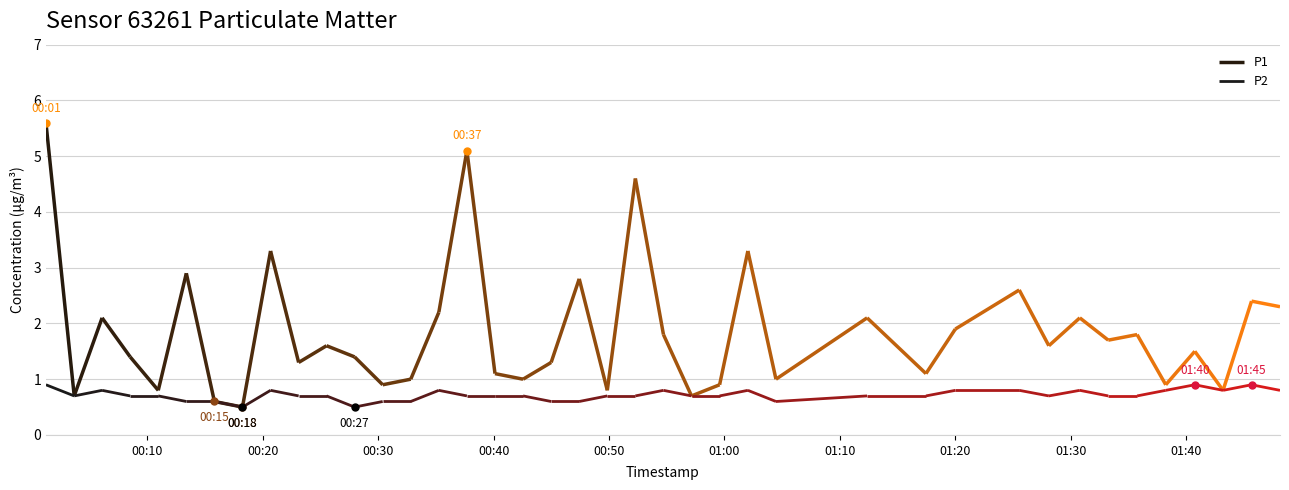

Rank the series by their maximum value, from highest to lowest.

P1, P2